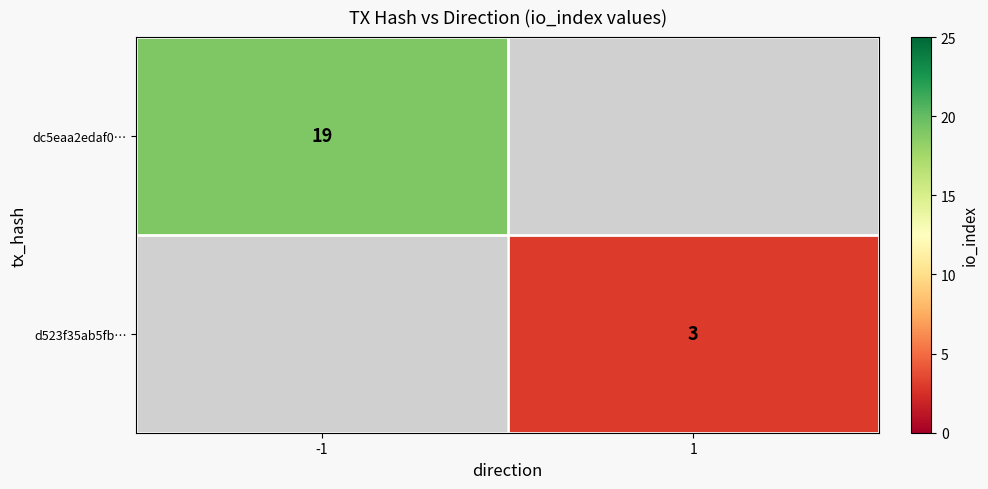

What is the minimum value shown in the chart?

3.0